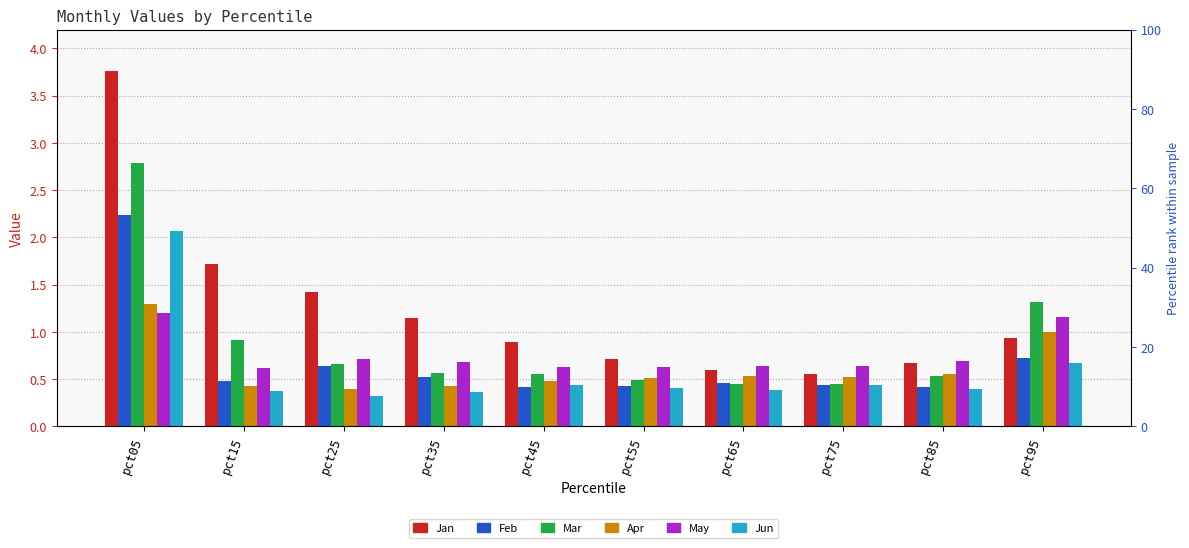

Count the Feb values in the range 0 to 1.

9